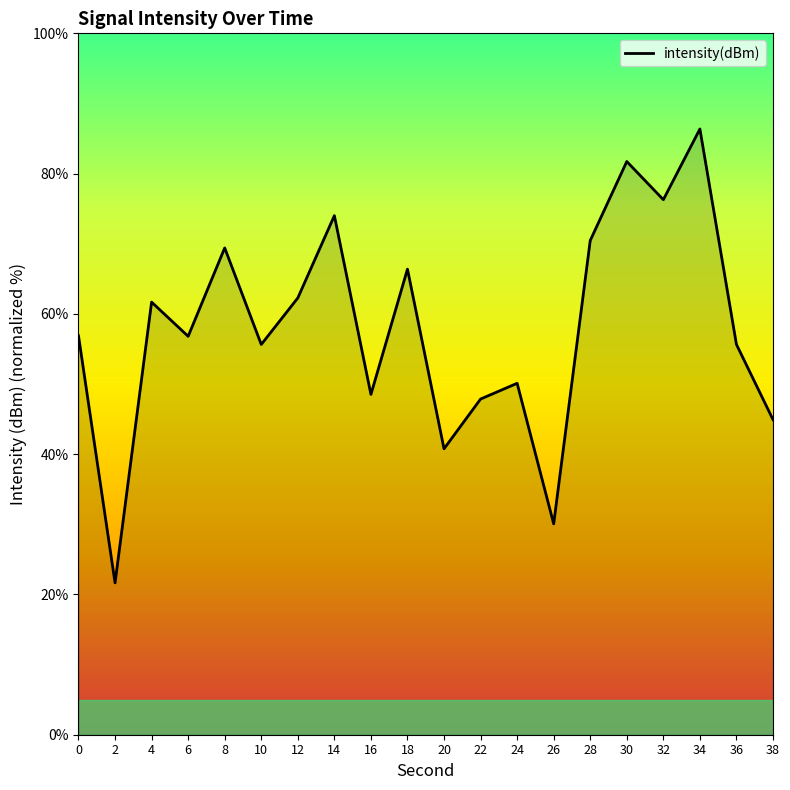

What is the change in value from 24 to 36?

+5.5